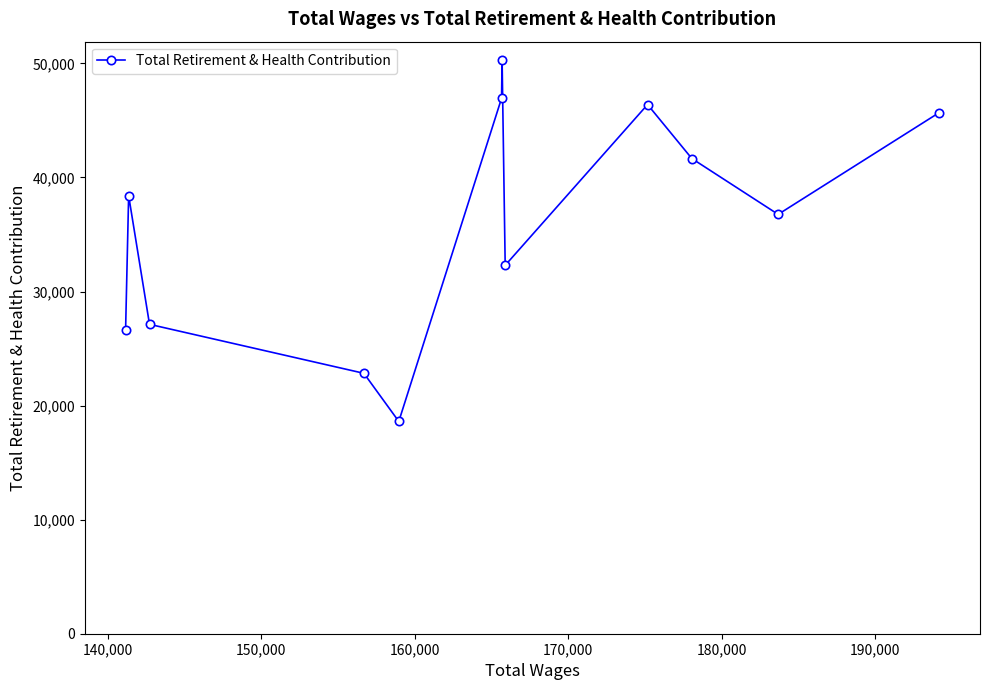

How many categories are shown in the chart?

12